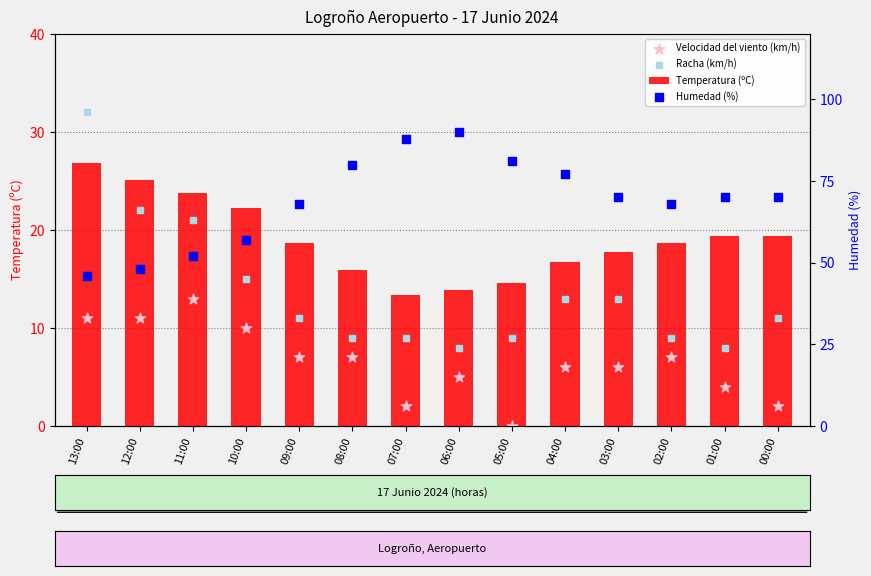

Which series has the largest total across all categories?

Humedad (%)